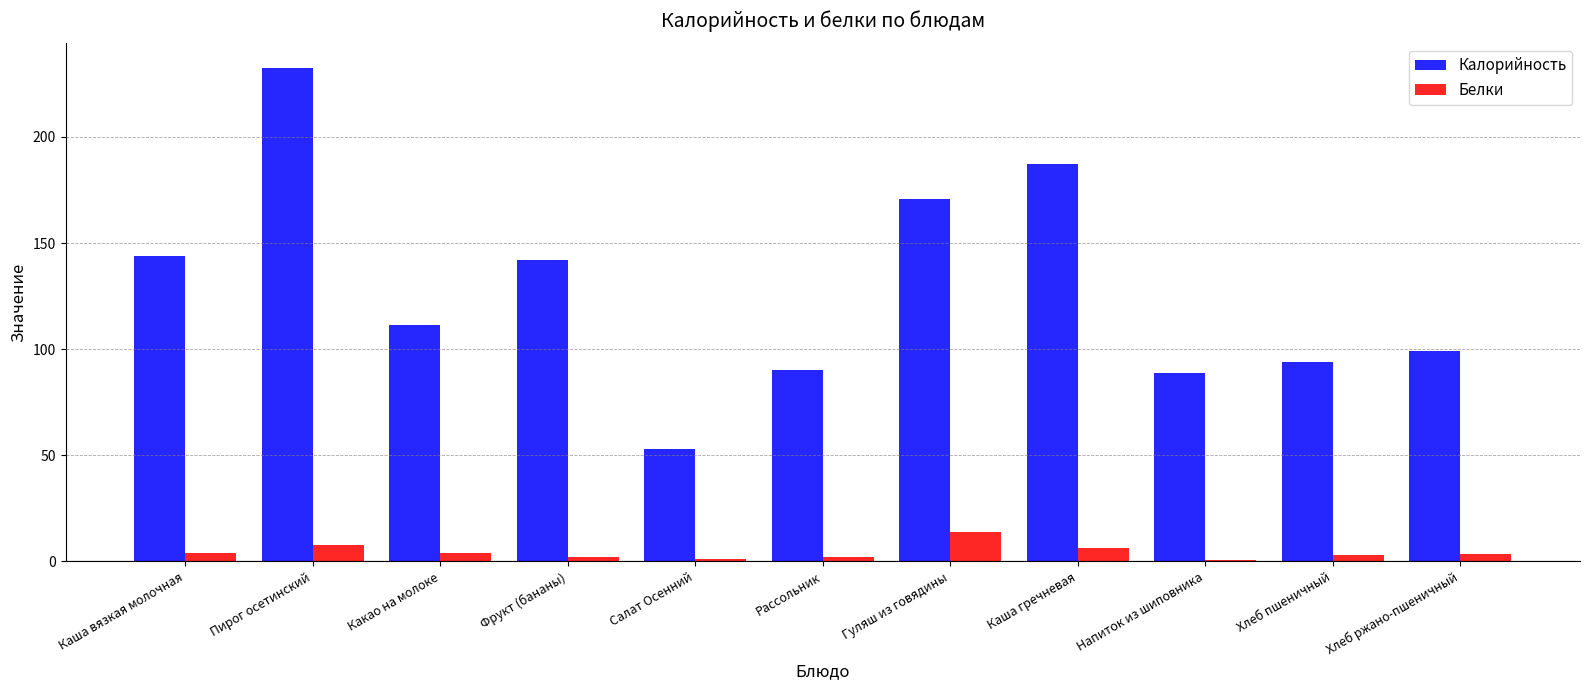

What is the sum of the Калорийность values at Гуляш из говядины and Хлеб ржано-пшеничный?

269.9